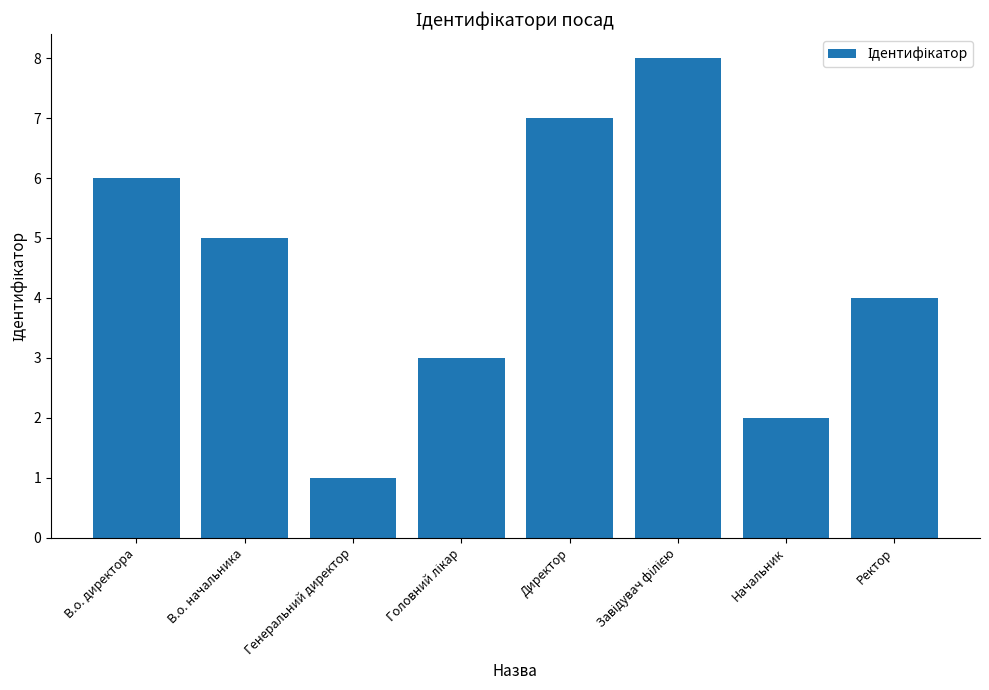

The chart shows a value of 1 at Генеральний директор. True or false?

True